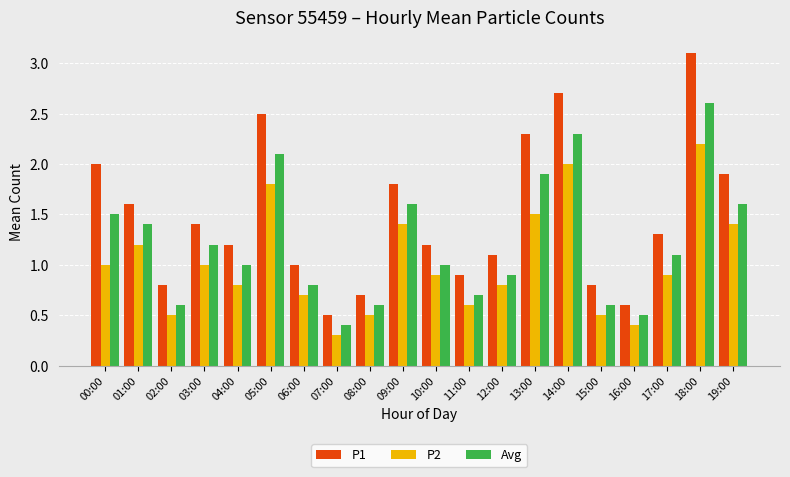

What position from the left is 14:00?

15